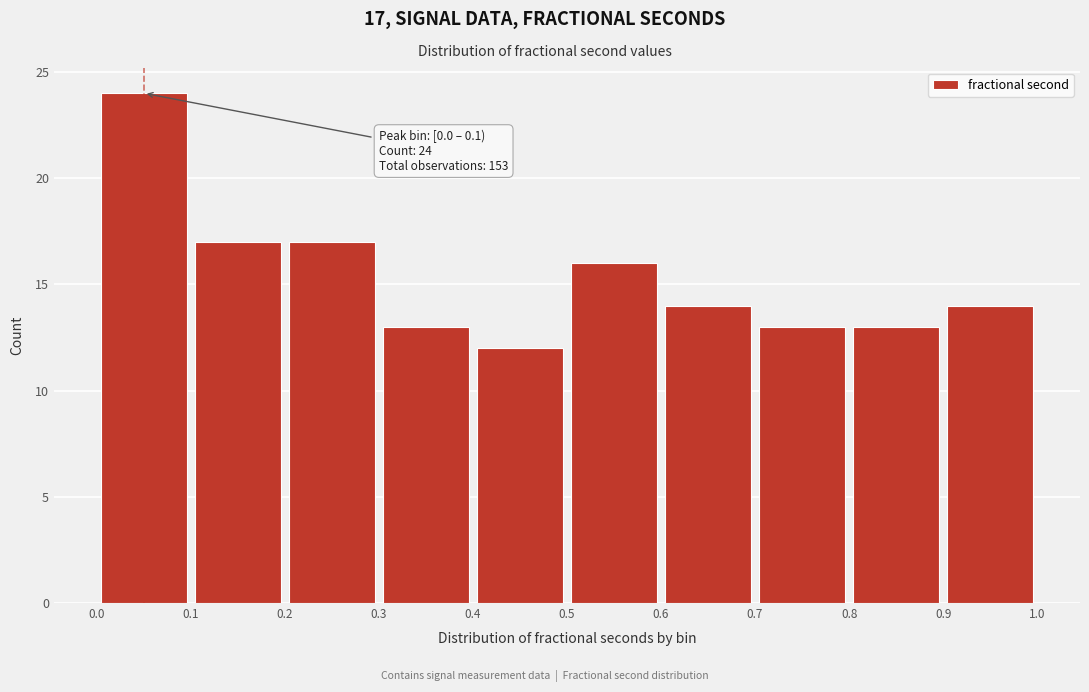

Over which range of the x-axis is the bar tallest?

0.0 to 0.1